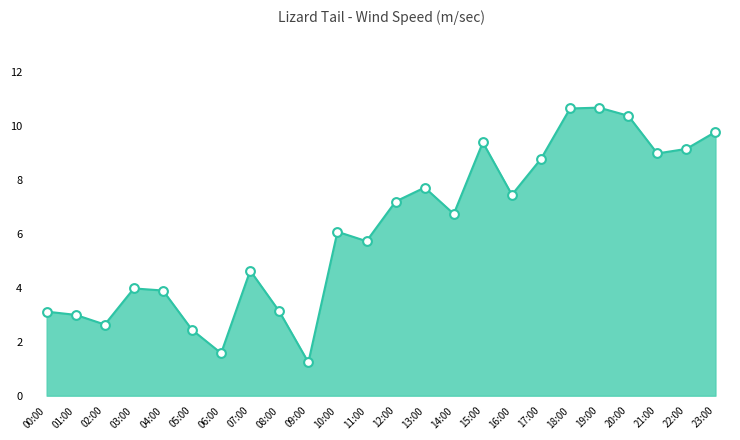

What is the ratio of the value at 09:00 to the value at 12:00?

0.2